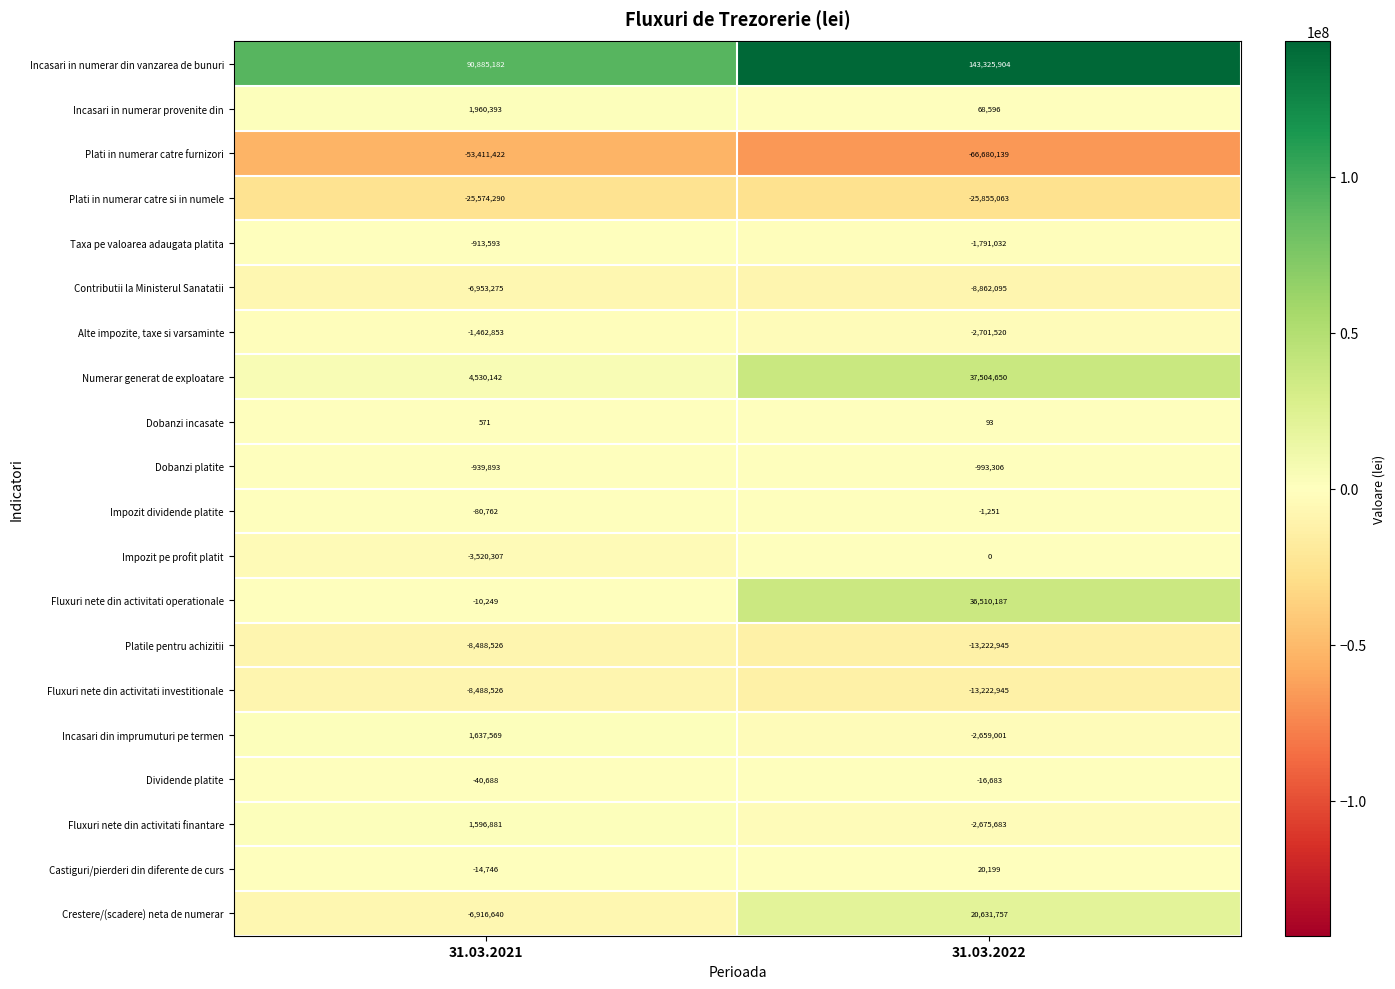

What value does the Numerar generat de exploatare series have at 31.03.2022?

37504650